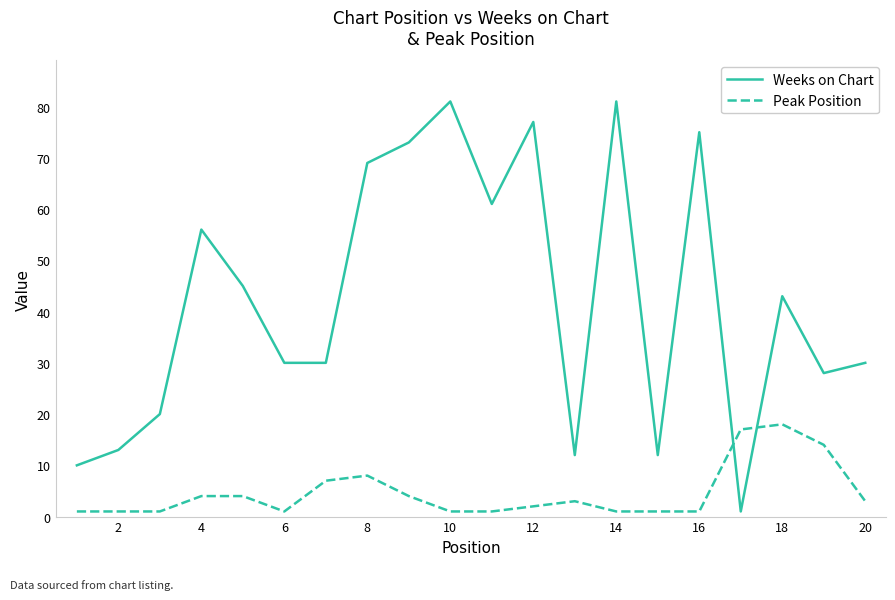

What is the highest value of the Peak Position series?

18